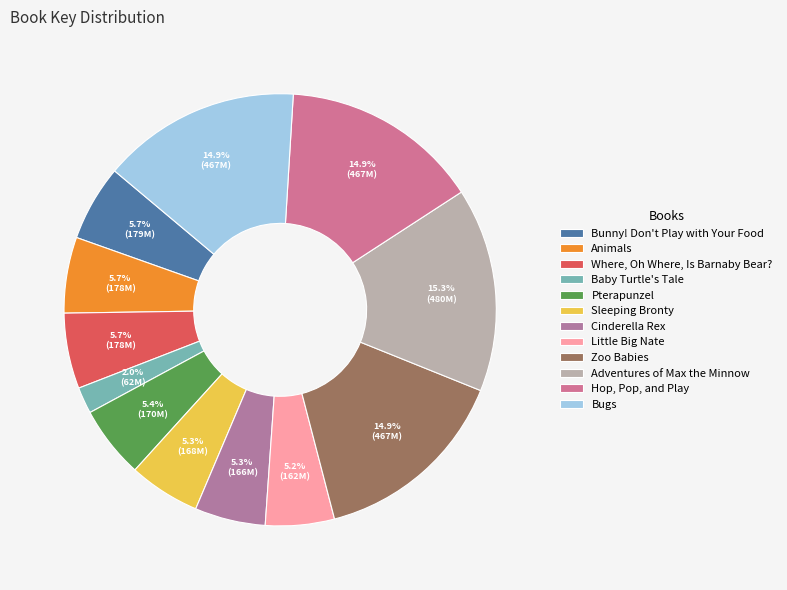

Between Zoo Babies and Bunny! Don't Play with Your Food, which is larger?

Zoo Babies